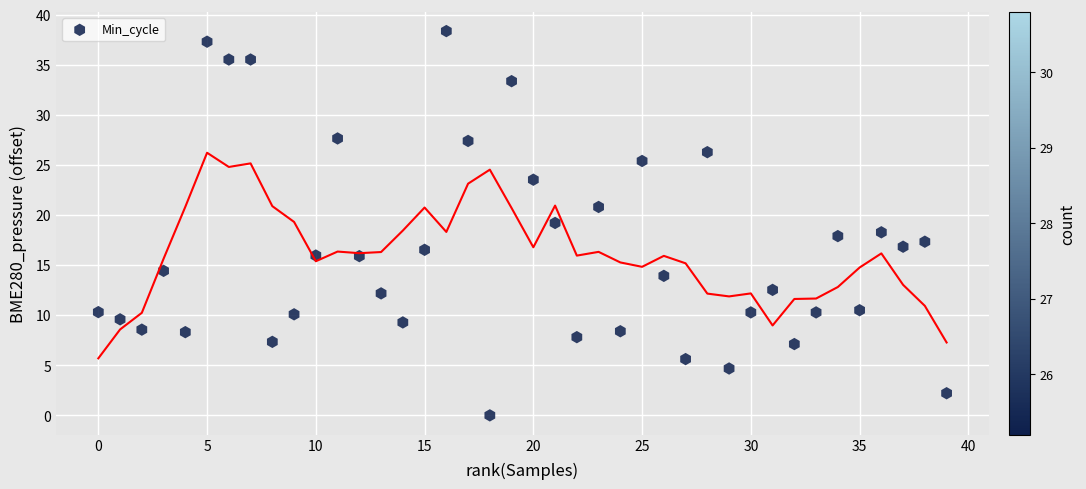

What is the range of Y values (max minus min)?

38.4